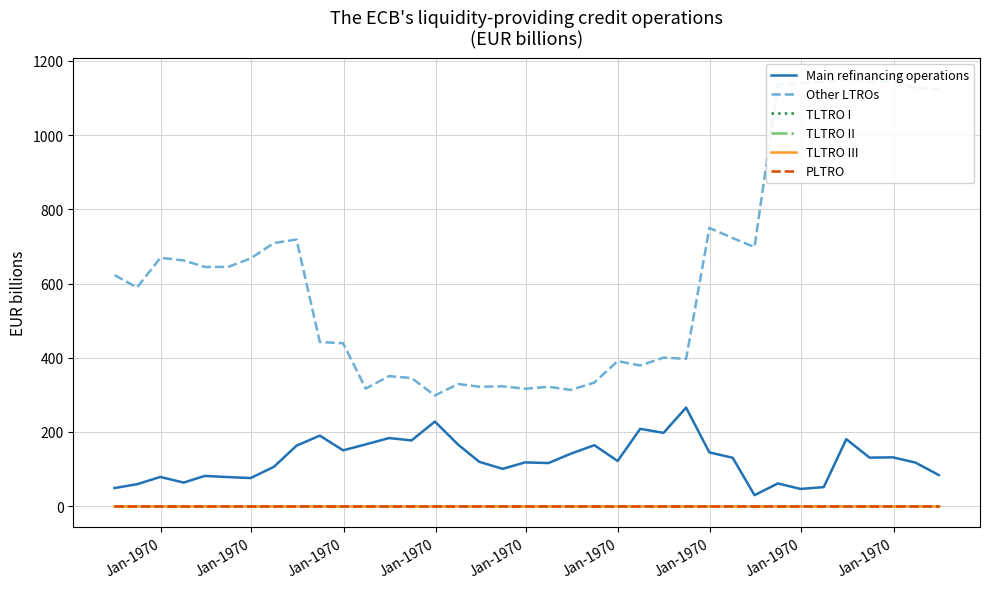

Which series changed the most between Jan-1970 and Jan-1970?

Other LTROs